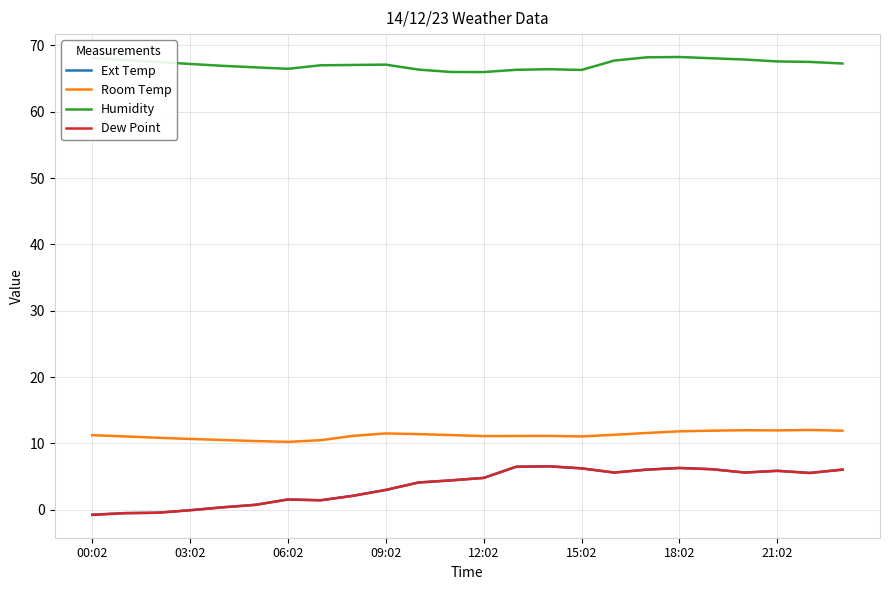

Which series has the largest total across all categories?

Humidity